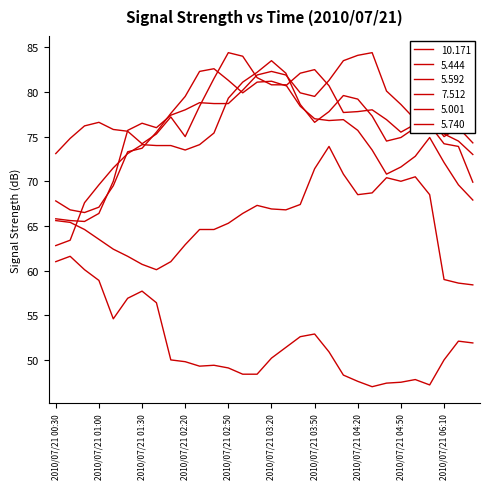

How many lines are shown in the chart?

6